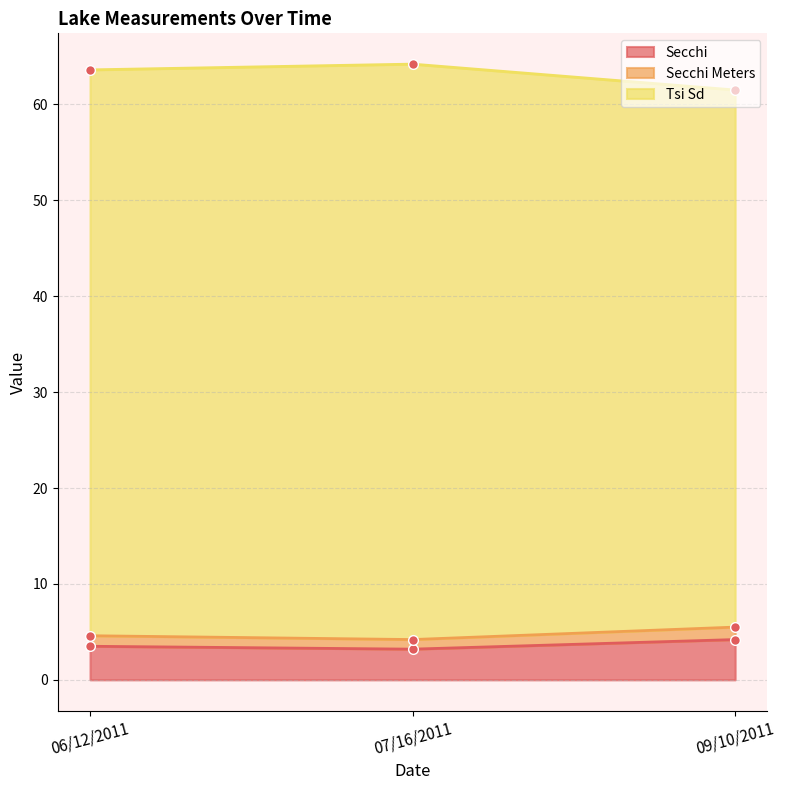

What is the total value across all series at 07/16/2011?

71.6